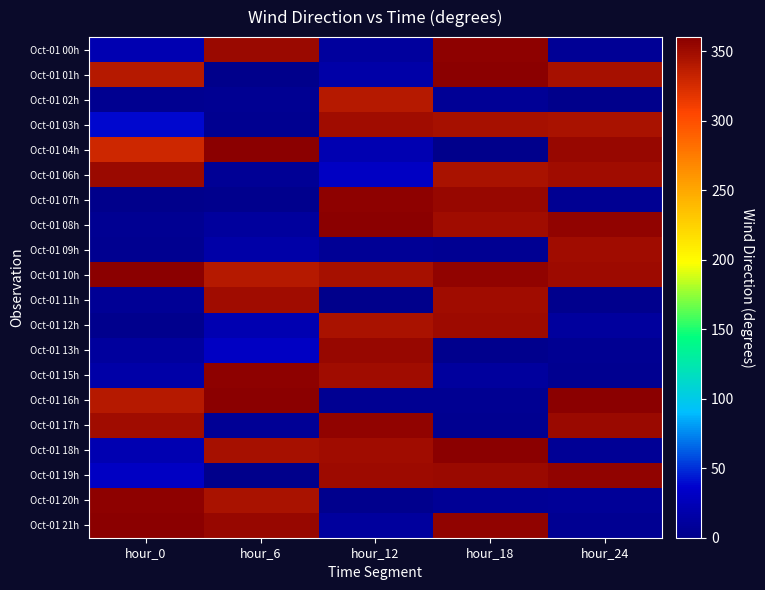

What is the maximum value shown in the chart?

360